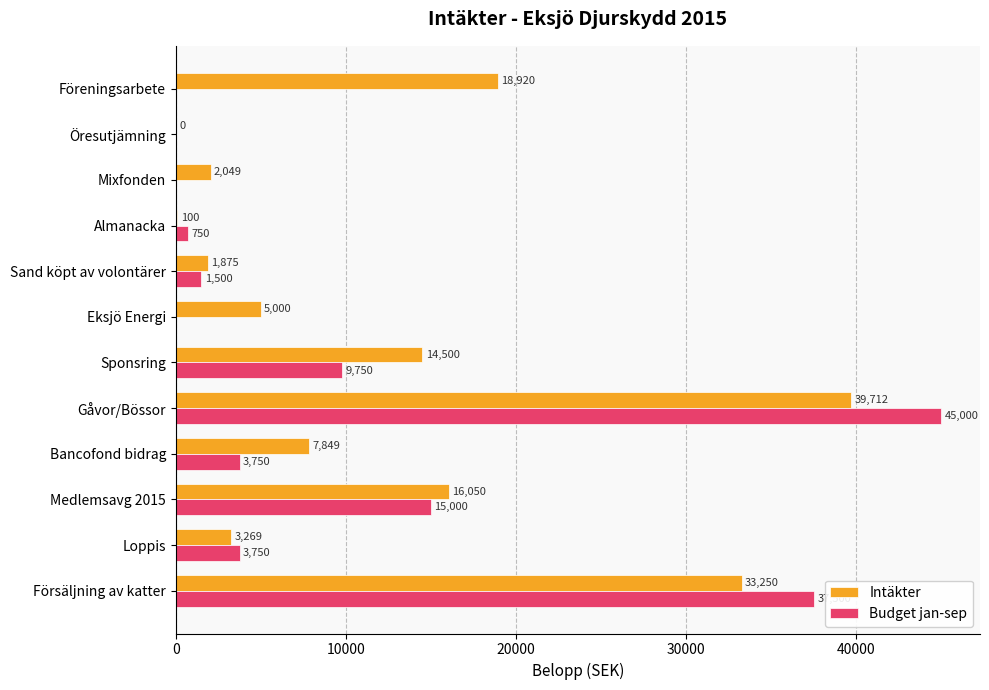

True or false: Budget jan-sep has a value of 6318.8 at Loppis.

False